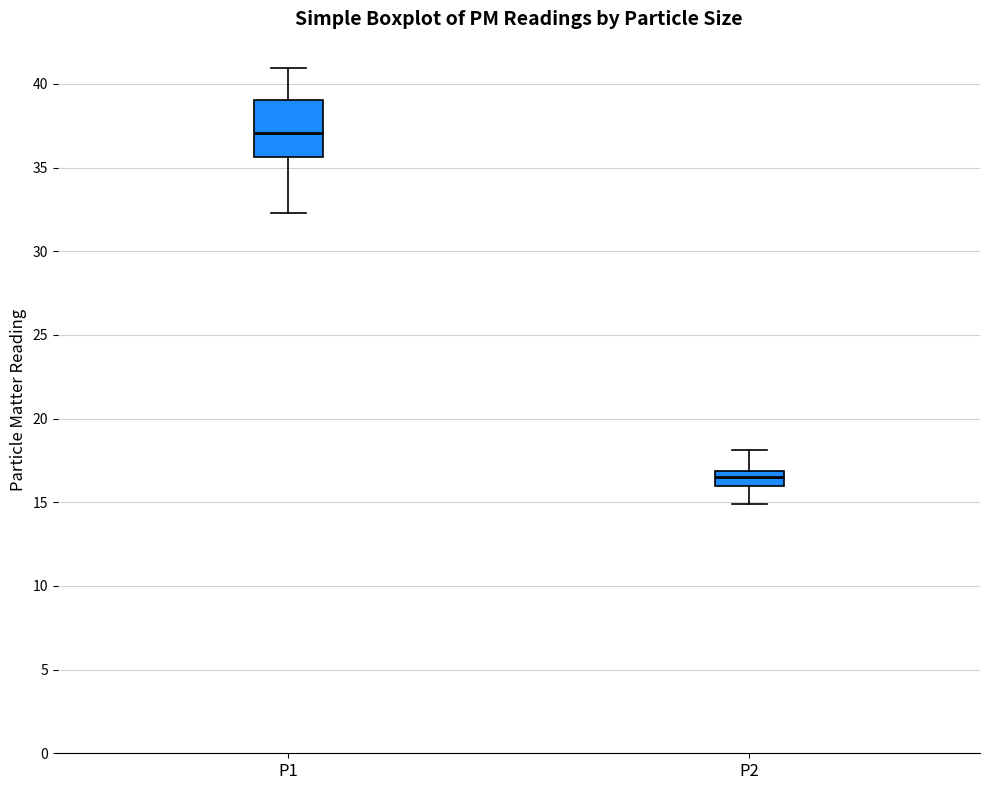

Reading left to right, read every box against the y-axis: the position of its median line, the range the box covers, and the ends of its whiskers. The values are not printed on the chart, so give them approximately, as read against the axis.

P1: median 37.0, box 35.5 to 39.0, whiskers 32.5 to 41.0
P2: median 16.5, box 16.0 to 17.0, whiskers 15.0 to 18.0